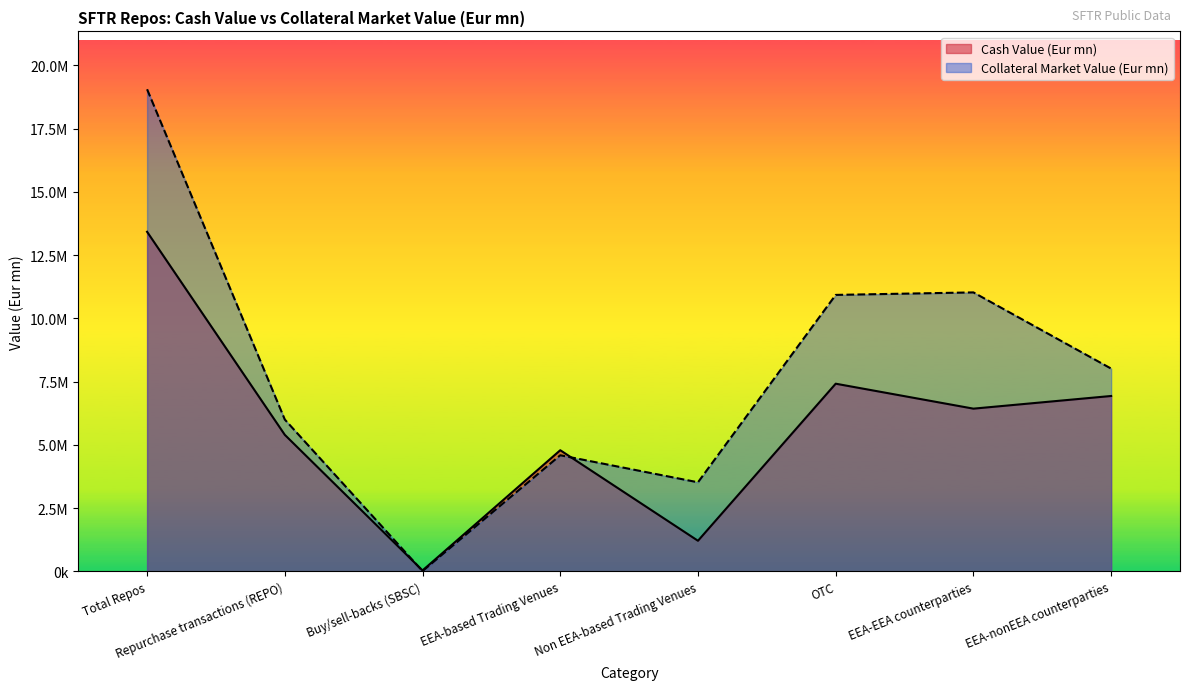

What is the spread (max minus min) of values at EEA-nonEEA counterparties?

1082044.9